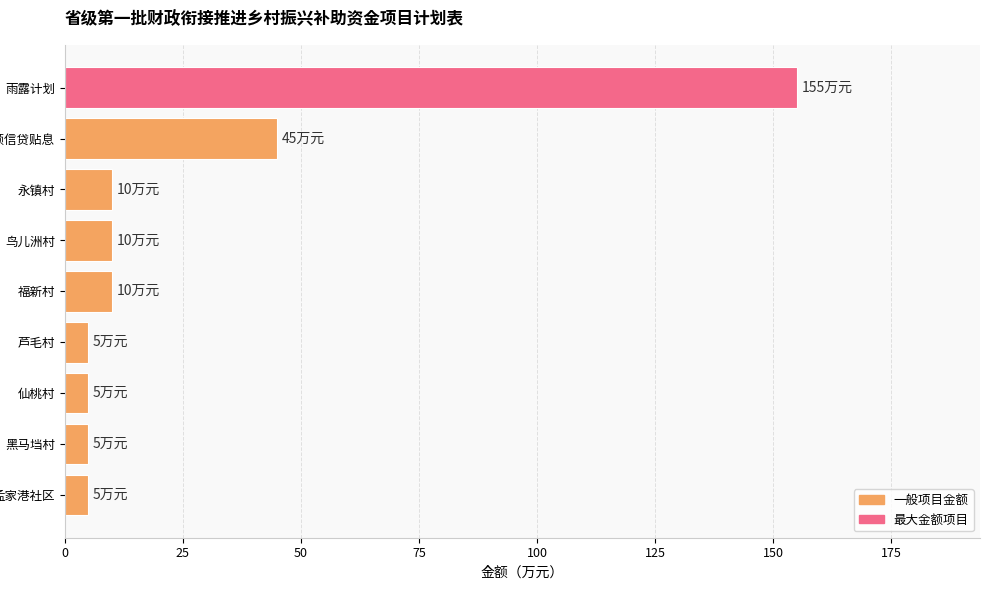

The value at 福新村 is 10. True or false?

True